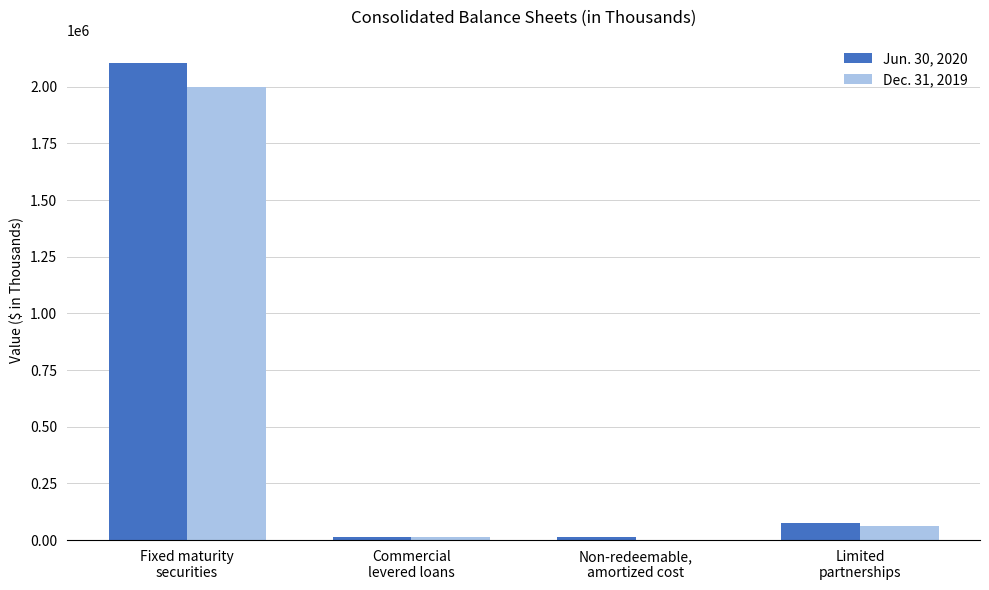

What is the greatest value displayed?

2102989